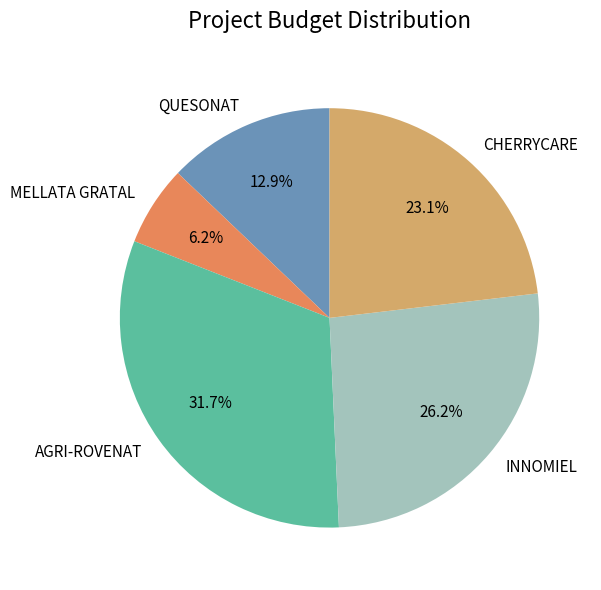

Approximately how many times larger is the value at CHERRYCARE compared to MELLATA GRATAL?

3.7